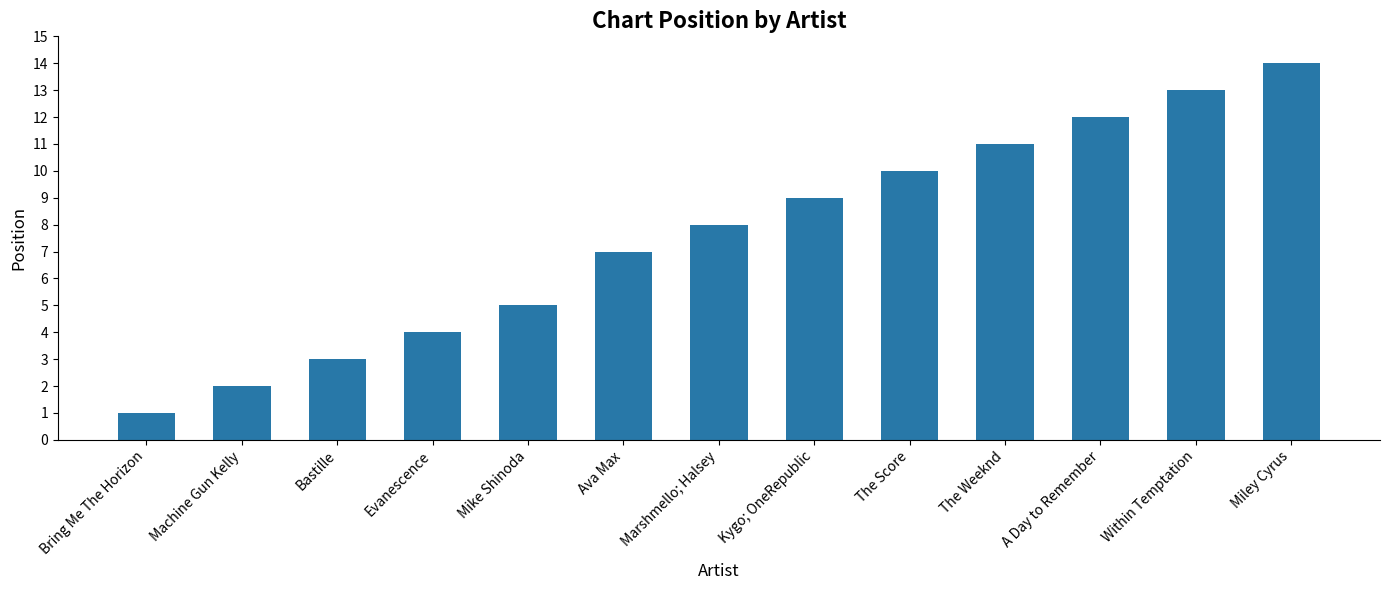

What is the change in value from Kygo; OneRepublic to Miley Cyrus?

+5